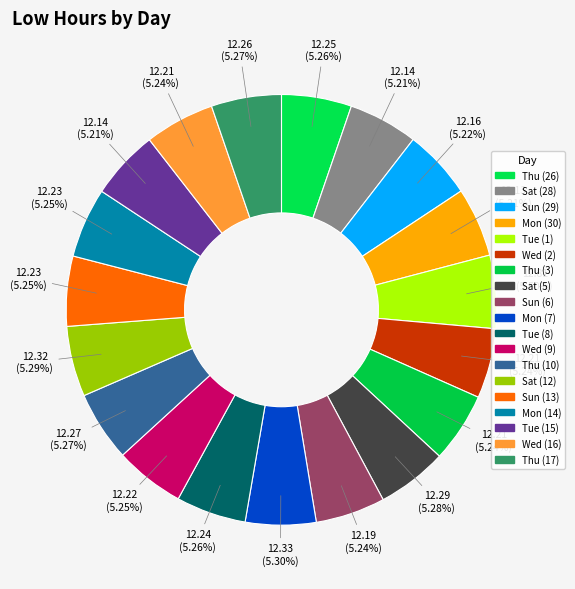

How much of the chart is everything except Tue (1)?

94.5%